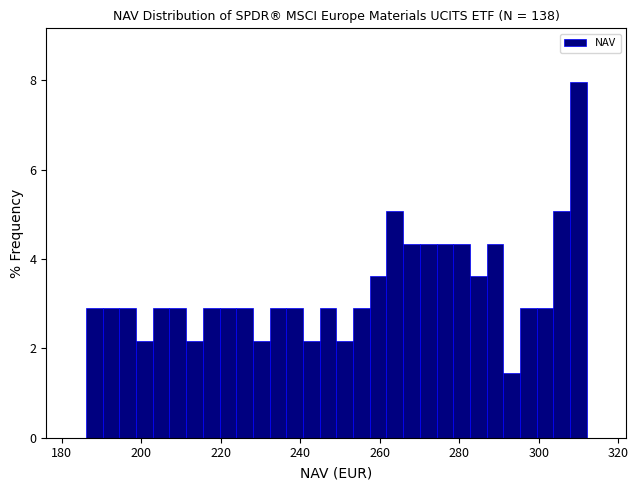

Read against the x-axis, roughly where is the centre of the tallest bar?

310